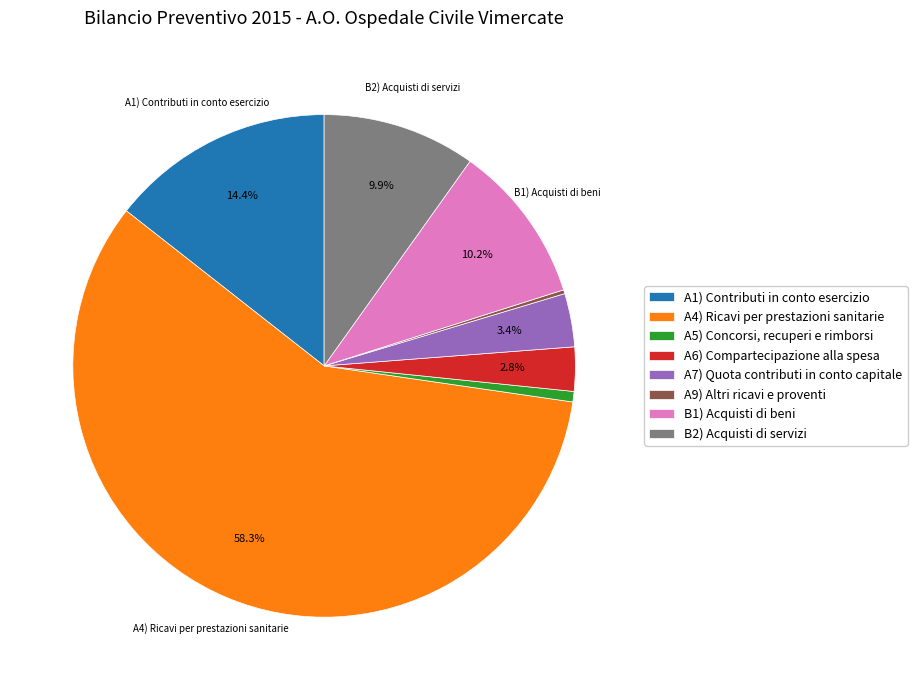

Which has a higher value, A1) Contributi in conto esercizio or A5) Concorsi, recuperi e rimborsi?

A1) Contributi in conto esercizio